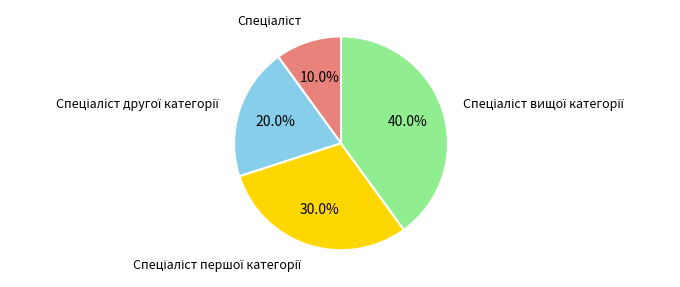

Is there any slice that represents more than half of the pie?

No